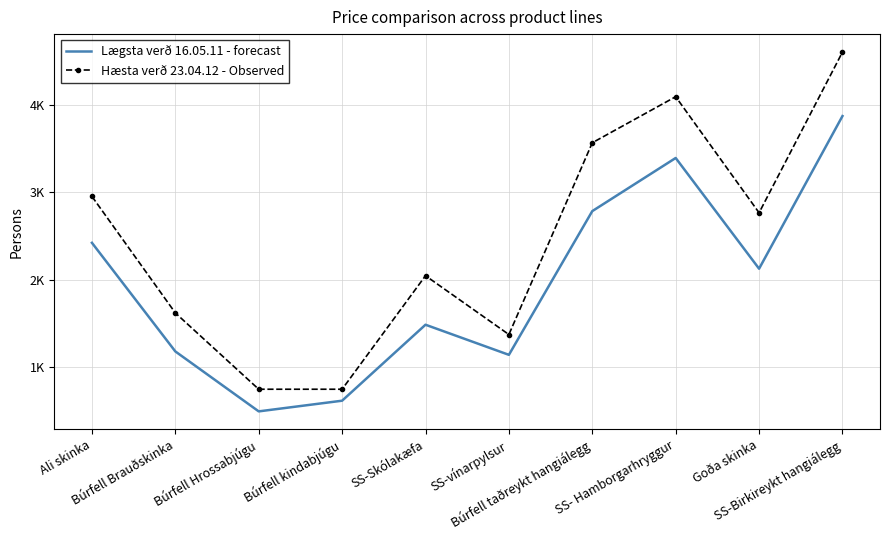

Which label corresponds to the smallest value in the chart?

Búrfell Hrossabjúgu